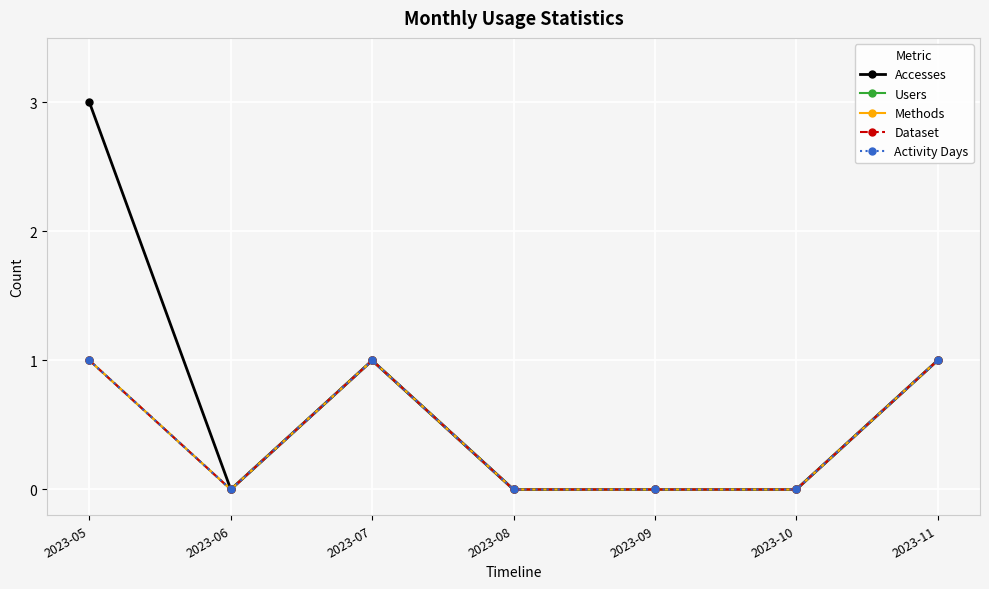

Rank the categories by Methods value from highest to lowest.

2023-05, 2023-07, 2023-11, 2023-06, 2023-08, 2023-09, 2023-10